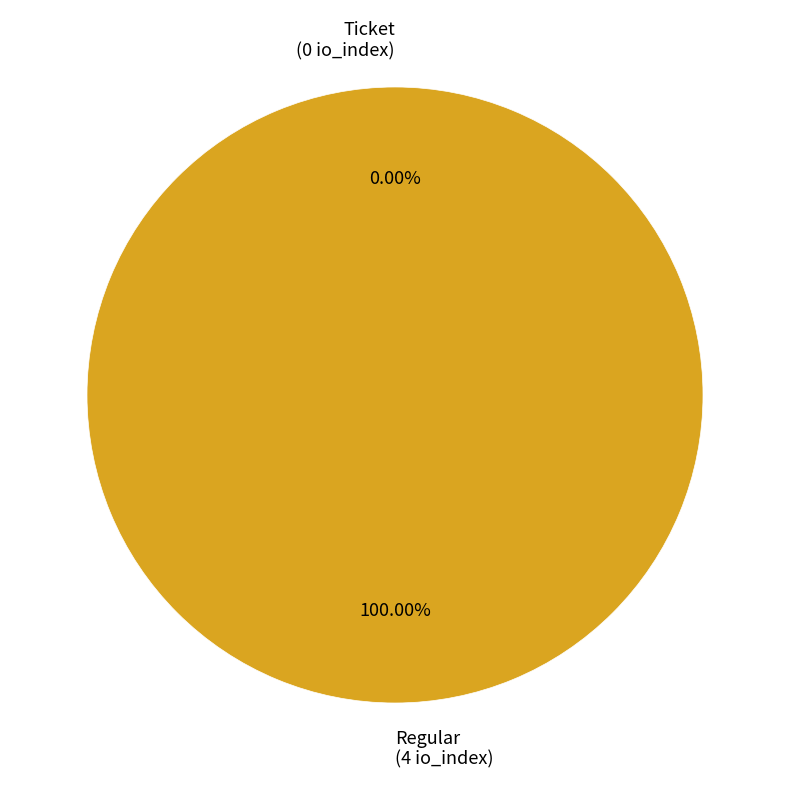

Is there any slice that represents more than half of the pie?

Yes